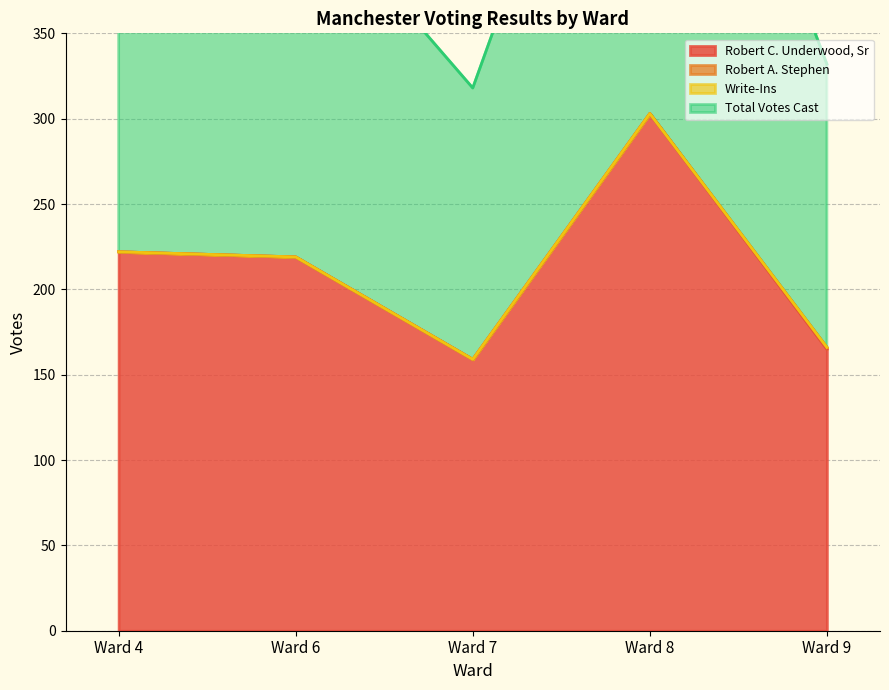

At which label does Total Votes Cast first exceed 219?

Ward 4